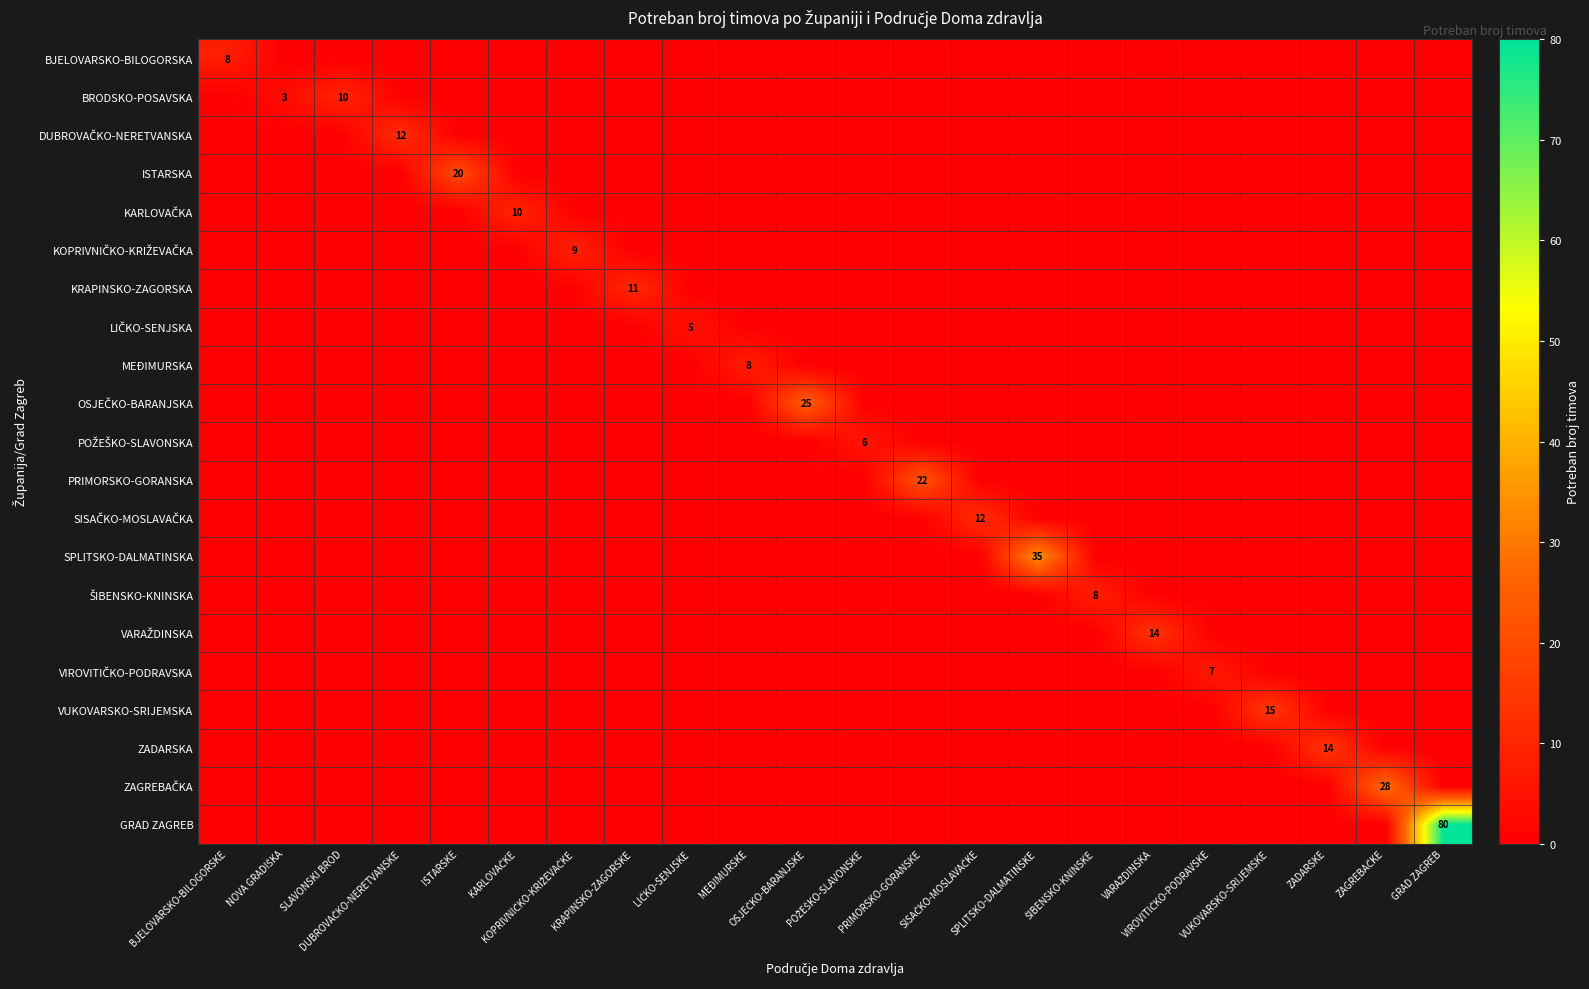

Count the number of categories in the chart.

22